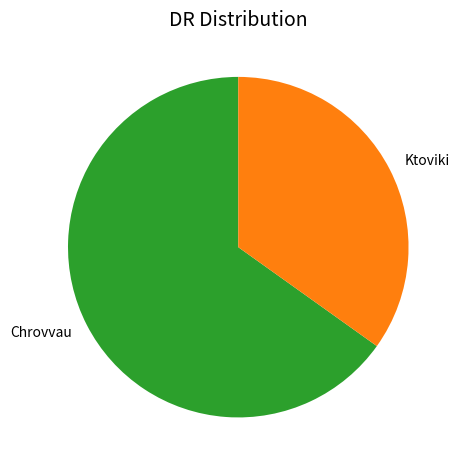

How many segments does this pie chart have?

2